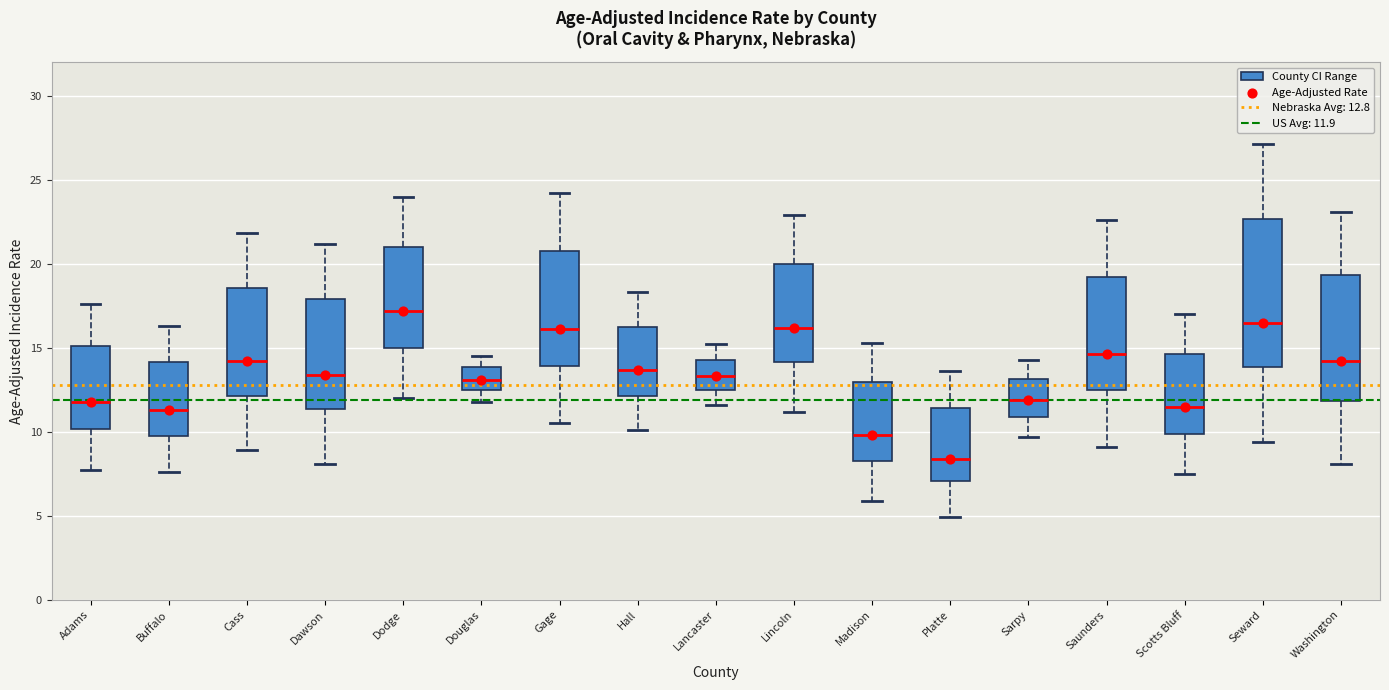

Reading left to right, transcribe this box plot: for each box, give where its median line is, the range the box spans, and where its two whiskers end, as read against the y-axis. The values are not printed on the chart, so give them approximately, as read against the axis.

Adams: median 12.0, box 10.0 to 15.0, whiskers 7.5 to 17.5
Buffalo: median 11.5, box 10.0 to 14.0, whiskers 7.5 to 16.5
Cass: median 14.0, box 12.0 to 18.5, whiskers 9.0 to 22.0
Dawson: median 13.5, box 11.5 to 18.0, whiskers 8.0 to 21.0
Dodge: median 17.0, box 15.0 to 21.0, whiskers 12.0 to 24.0
Douglas: median 13.0, box 12.5 to 14.0, whiskers 12.0 to 14.5
Gage: median 16.0, box 14.0 to 21.0, whiskers 10.5 to 24.0
Hall: median 13.5, box 12.0 to 16.5, whiskers 10.0 to 18.5
Lancaster: median 13.5, box 12.5 to 14.5, whiskers 11.5 to 15.0
Lincoln: median 16.0, box 14.0 to 20.0, whiskers 11.0 to 23.0
Madison: median 10.0, box 8.5 to 13.0, whiskers 6.0 to 15.5
Platte: median 8.5, box 7.0 to 11.5, whiskers 5.0 to 13.5
Sarpy: median 12.0, box 11.0 to 13.0, whiskers 9.5 to 14.5
Saunders: median 14.5, box 12.5 to 19.0, whiskers 9.0 to 22.5
Scotts Bluff: median 11.5, box 10.0 to 14.5, whiskers 7.5 to 17.0
Seward: median 16.5, box 14.0 to 22.5, whiskers 9.5 to 27.0
Washington: median 14.0, box 12.0 to 19.5, whiskers 8.0 to 23.0